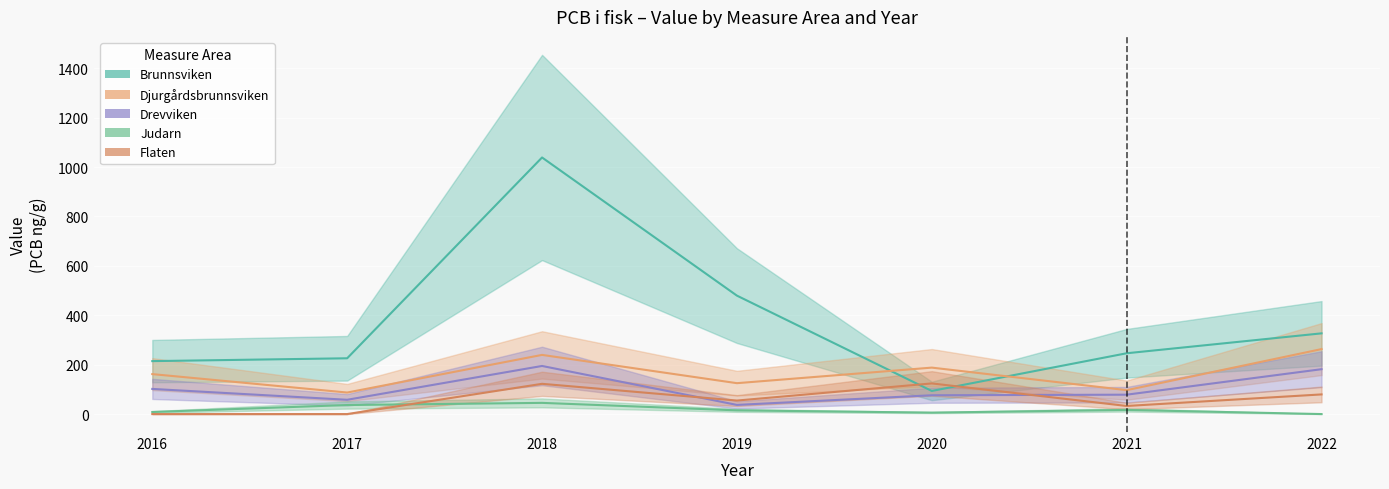

Is it true that Flaten equals 125.2 at 2022?

False